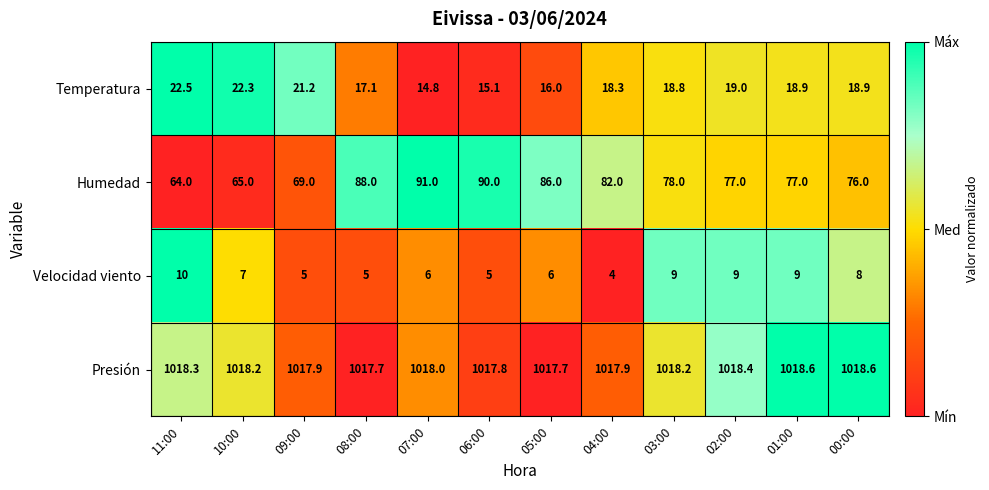

What is the difference between the maximum and second lowest values in the Temperatura series?

7.4